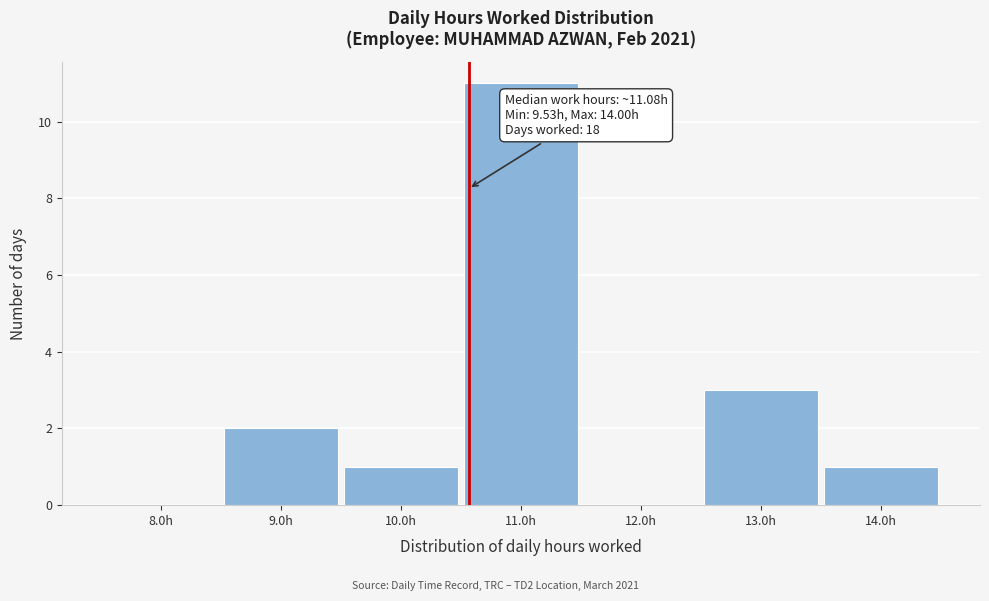

Reading right to left, list all the values displayed in this chart.

14.0h=1	13.0h=3	12.0h=0	11.0h=11	10.0h=1	9.0h=2	8.0h=0